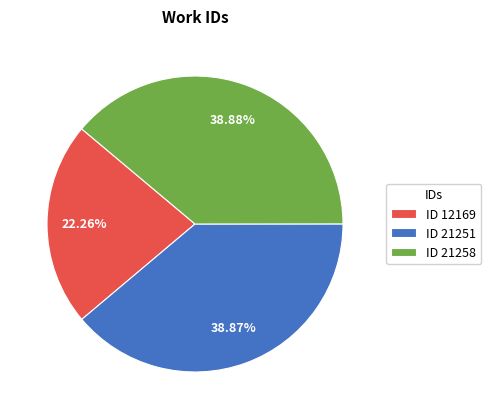

What is the ratio of the value at ID 12169 to the value at ID 21258?

0.6